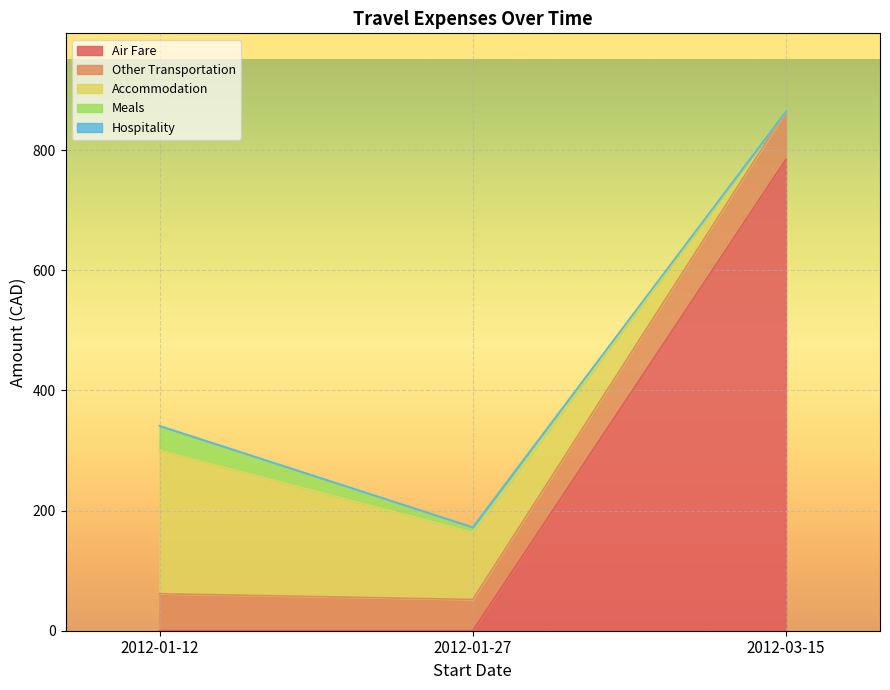

What is the maximum value for Air Fare?

784.9